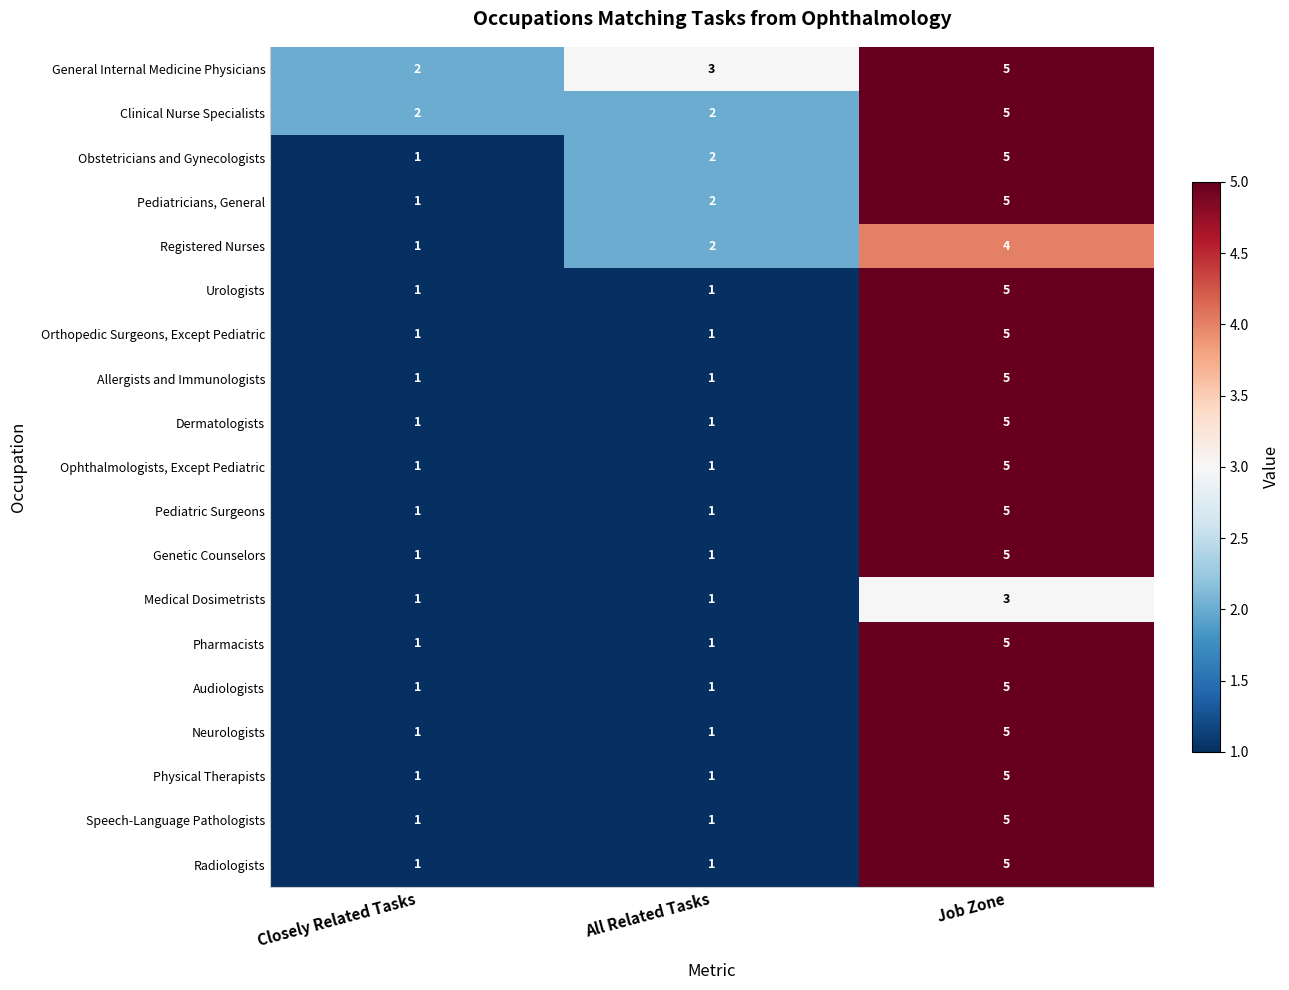

What is the total value across all series at Job Zone?

92